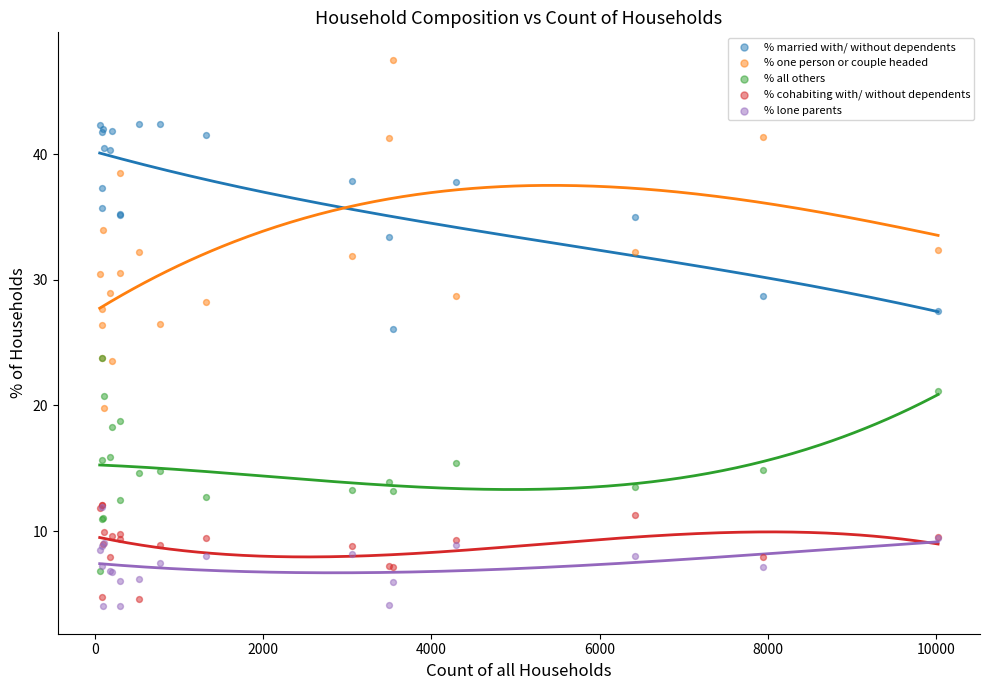

Which series reaches the maximum Y coordinate?

% one person or couple headed